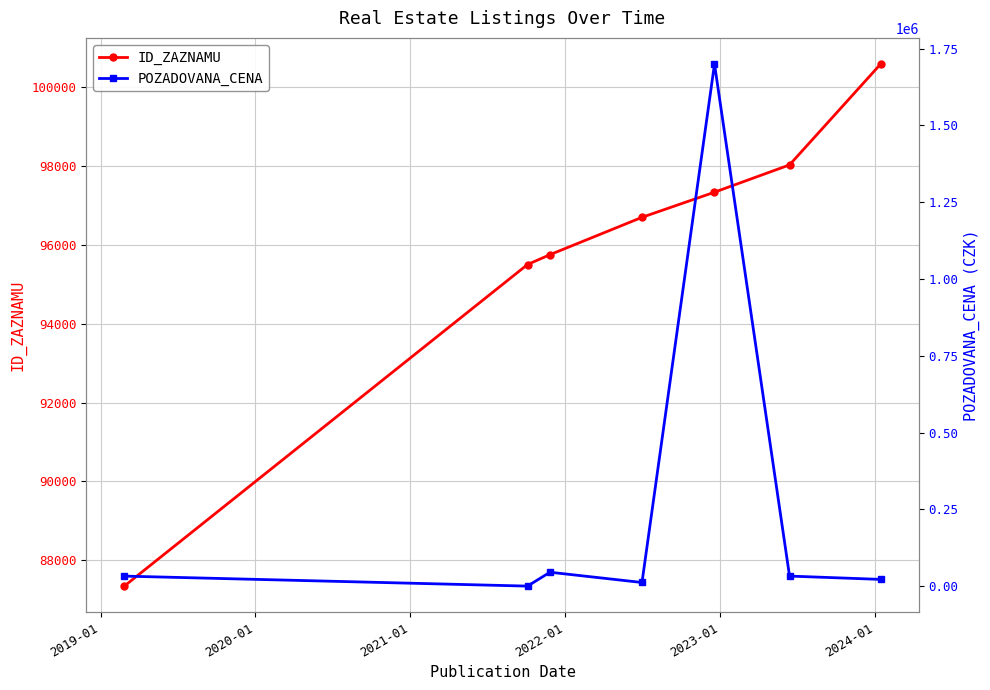

How many values in the ID_ZAZNAMU series are below 96703?

3